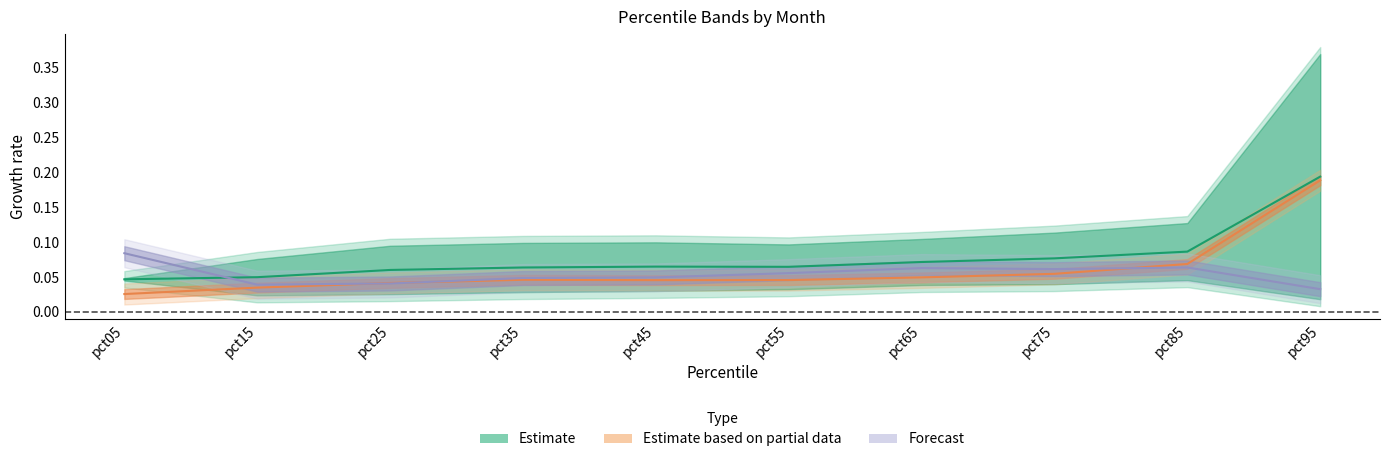

What is the maximum value shown in the chart?

0.2